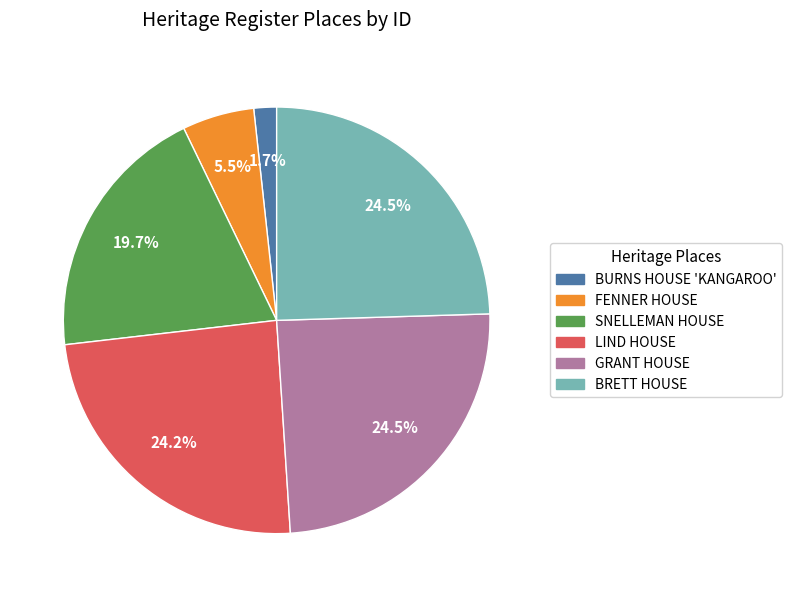

Between GRANT HOUSE and BURNS HOUSE 'KANGAROO', which is larger?

GRANT HOUSE